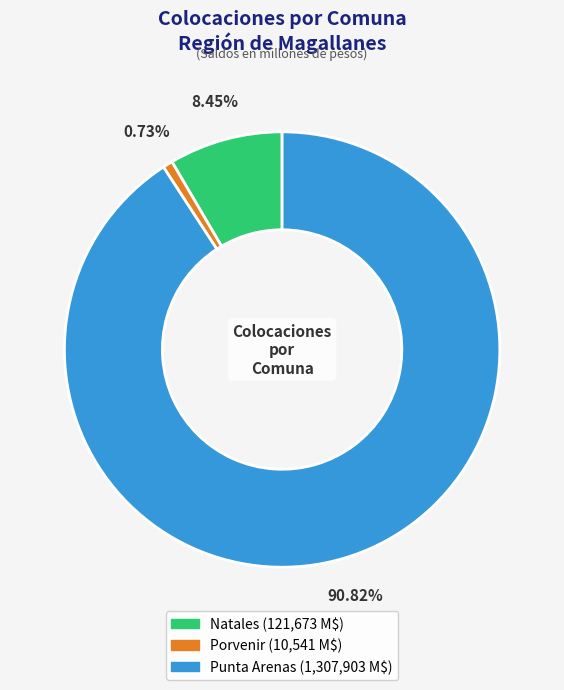

Which slice represents more than half of the pie?

Punta Arenas